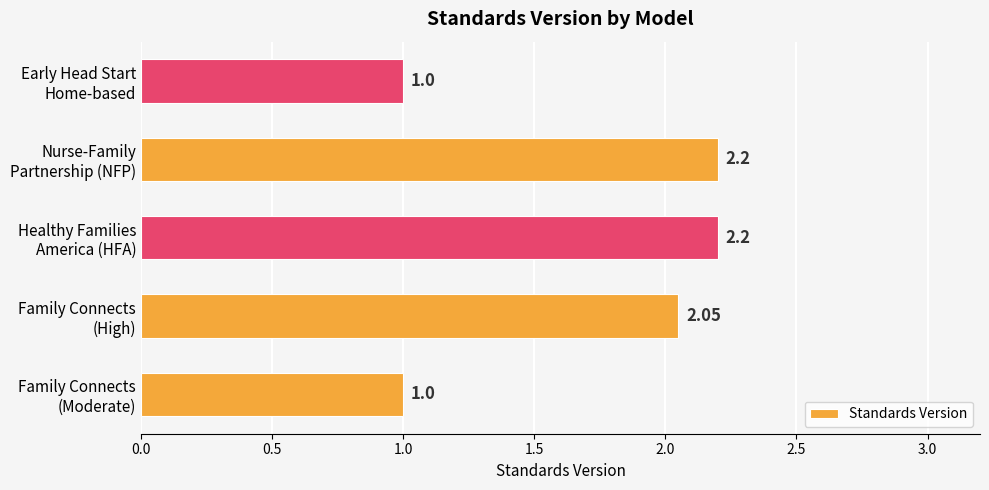

What is the difference between the maximum and minimum values?

1.2